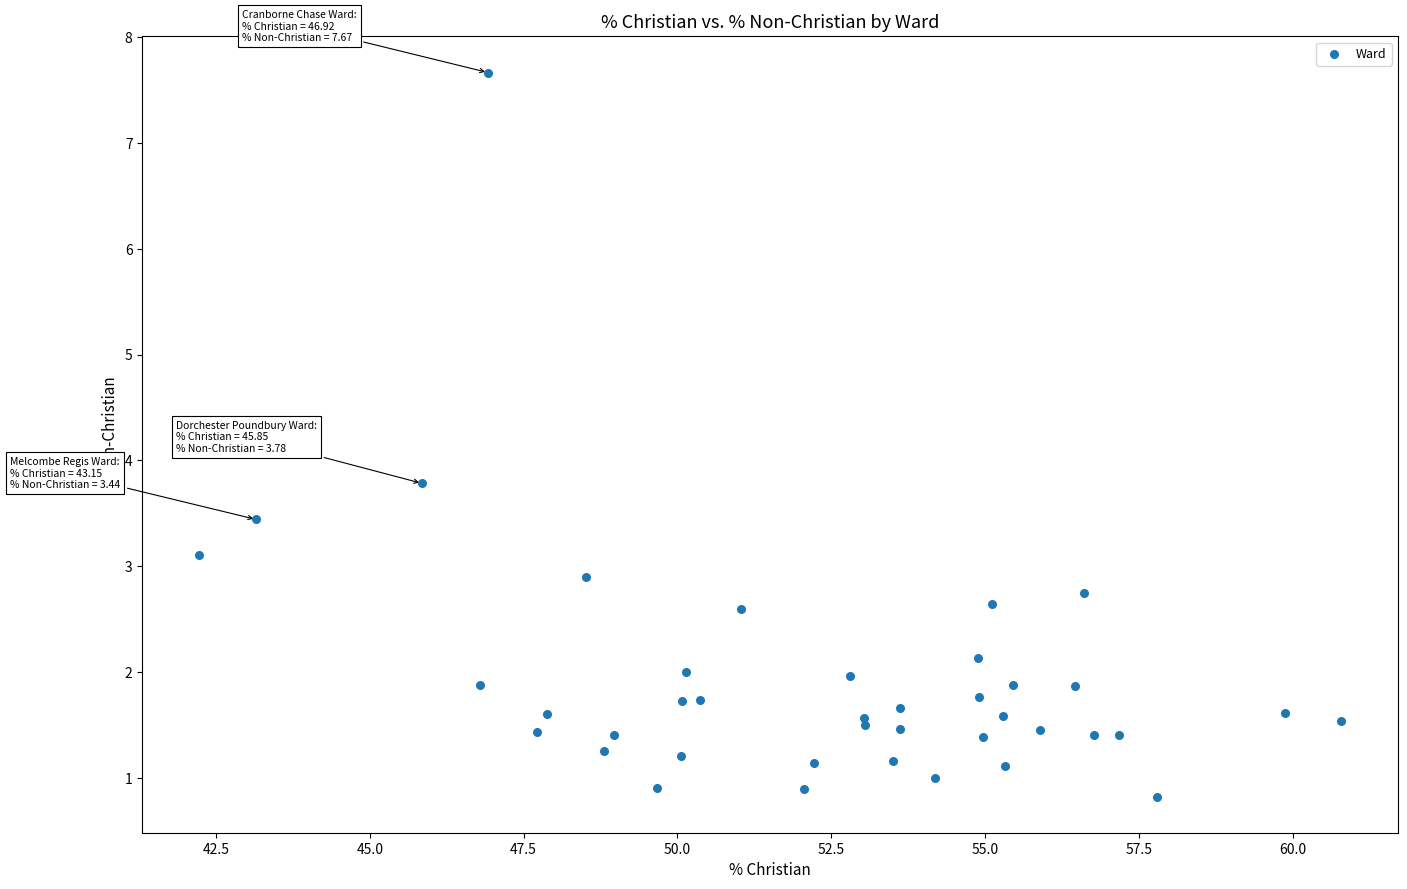

What Y value in the scatter plot is closest to 4?

3.8